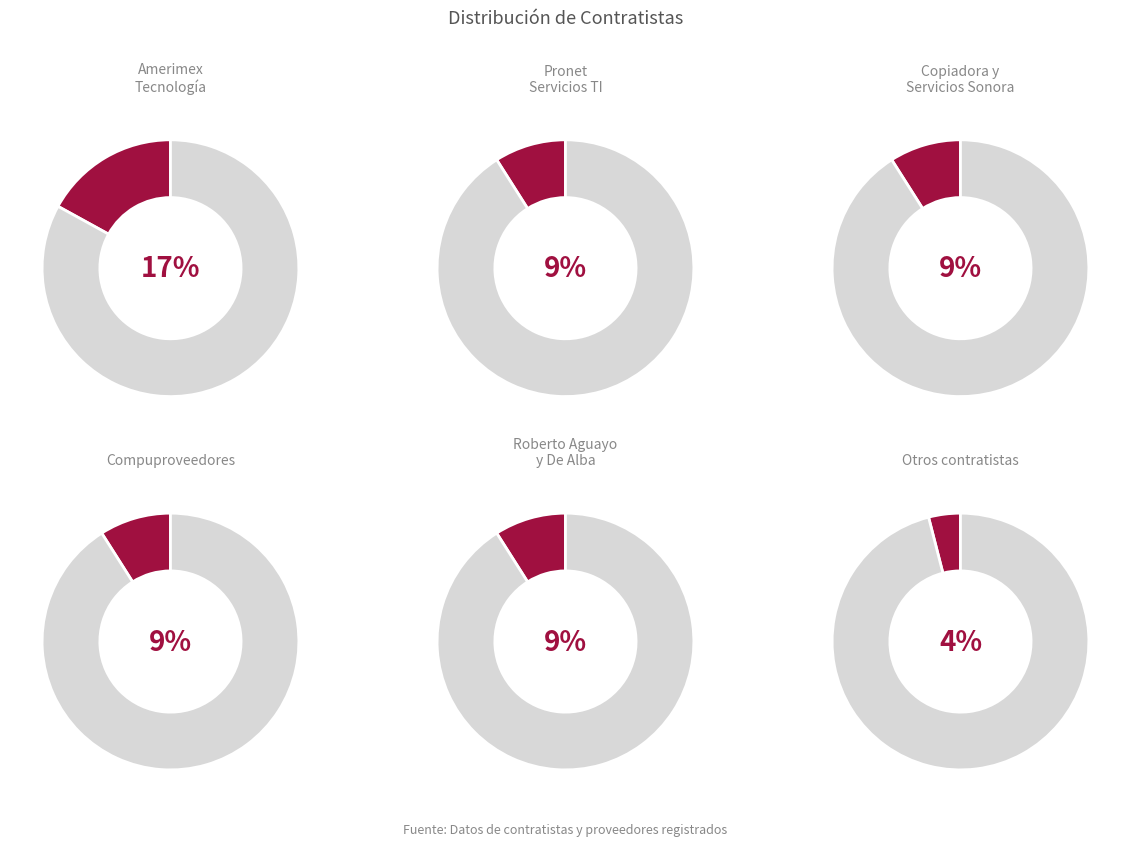

Does Materiales para Impresoras y Copiado account for over 50% of the chart?

No